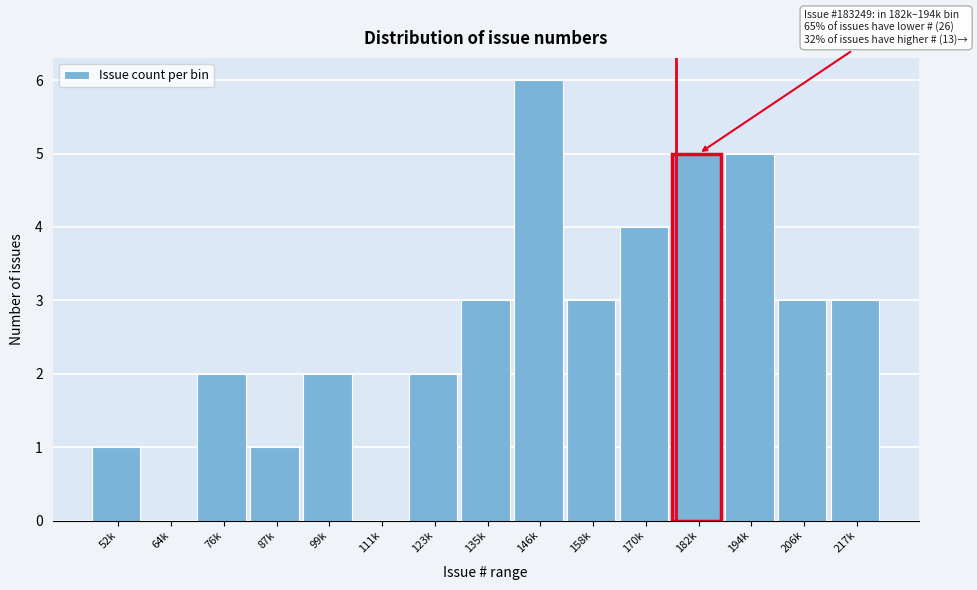

Reading right to left, transcribe all the data shown in this chart.

217k=3	206k=3	194k=5	182k=5	170k=4	158k=3	146k=6	135k=3	123k=2	111k=0	99k=2	87k=1	76k=2	64k=0	52k=1